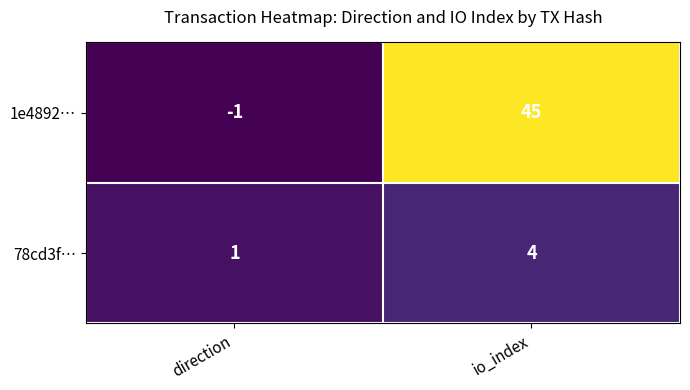

True or false: 1e4892… has a value of 73 at io_index.

False